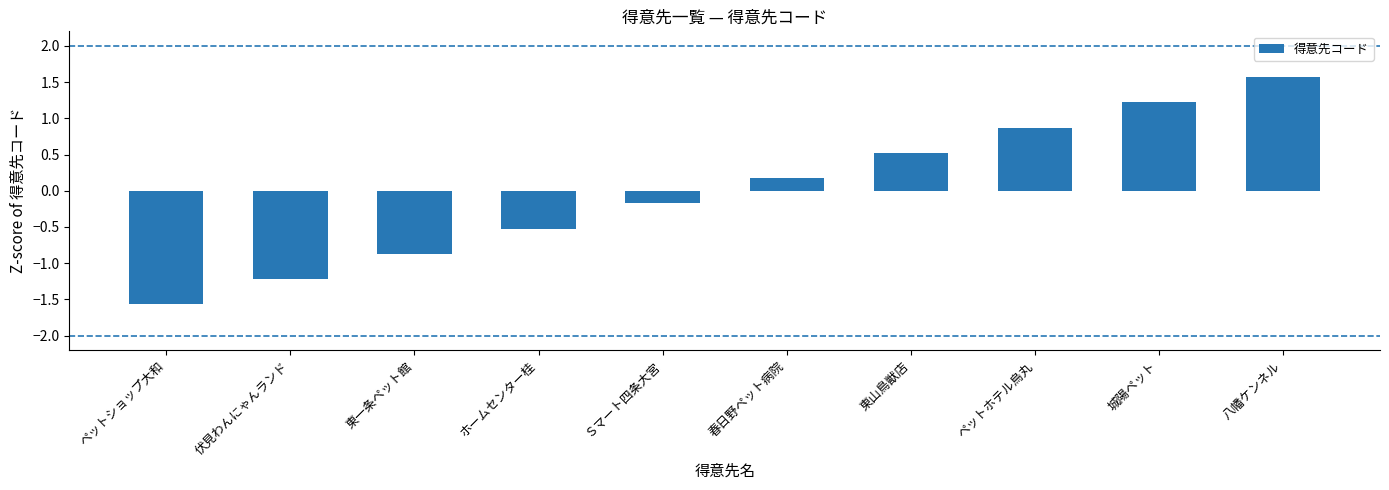

What is the greatest value displayed?

1.6